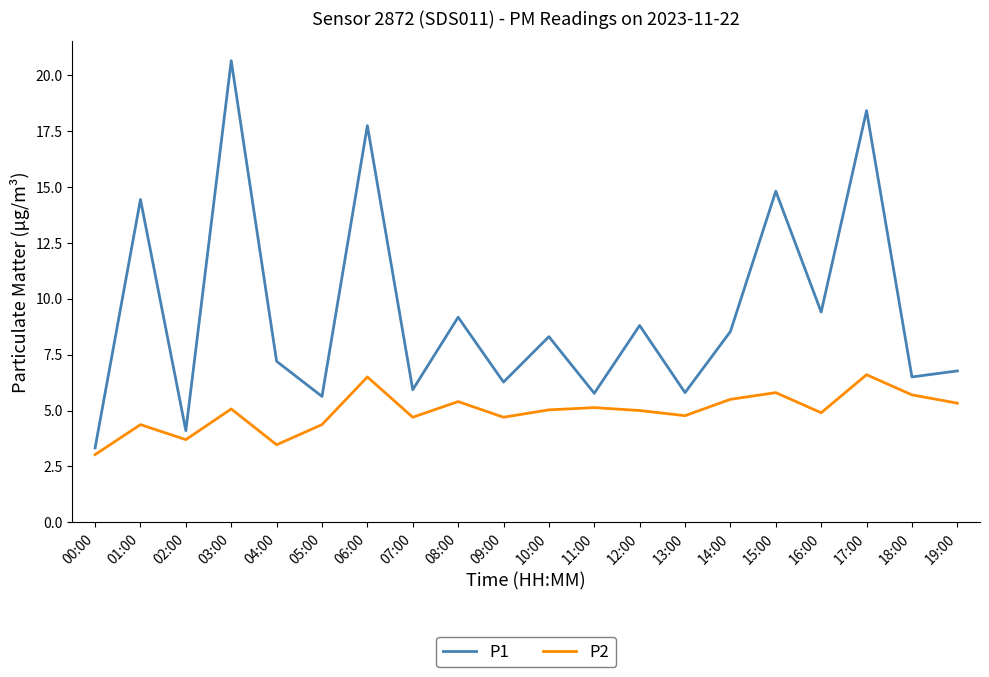

At which label is P1 closest to 11?

16:00